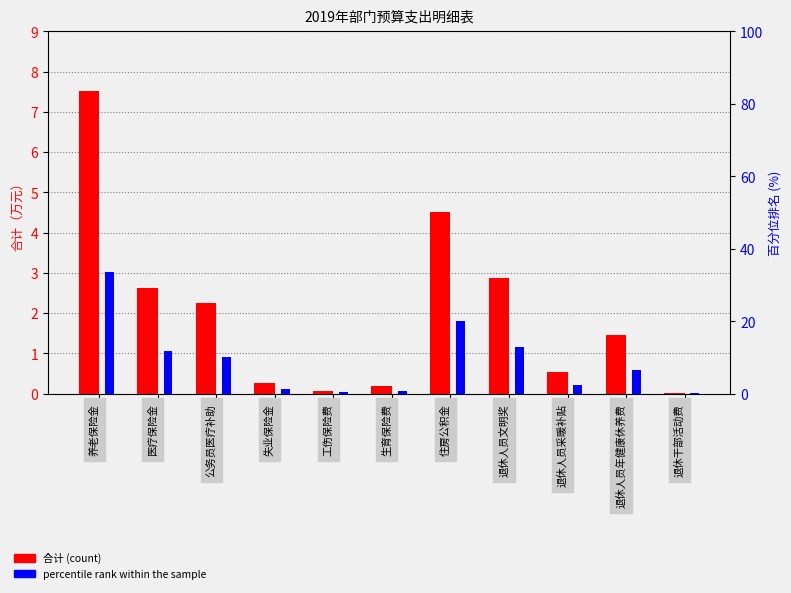

Reading right to left, list all the values displayed in this chart.

合计 (count): 退休干部活动费=0.0	退休人员年健康休养费=1.5	退休人员采暖补贴=0.5	退休人员文明奖=2.9	住房公积金=4.5	生育保险费=0.2	工伤保险费=0.1	失业保险金=0.3	公务员医疗补助=2.3	医疗保险金=2.6	养老保险金=7.5
percentile rank within the sample: 退休干部活动费=0.1	退休人员年健康休养费=6.5	退休人员采暖补贴=2.4	退休人员文明奖=12.9	住房公积金=20.2	生育保险费=0.8	工伤保险费=0.4	失业保险金=1.2	公务员医疗补助=10.1	医疗保险金=11.8	养老保险金=33.7